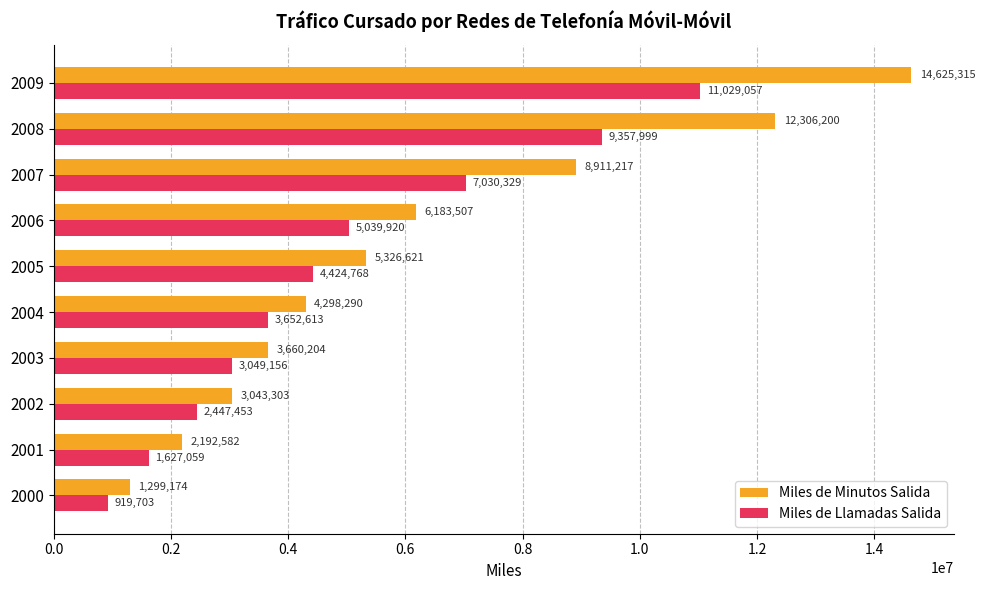

Which label corresponds to the largest value in the chart?

2009